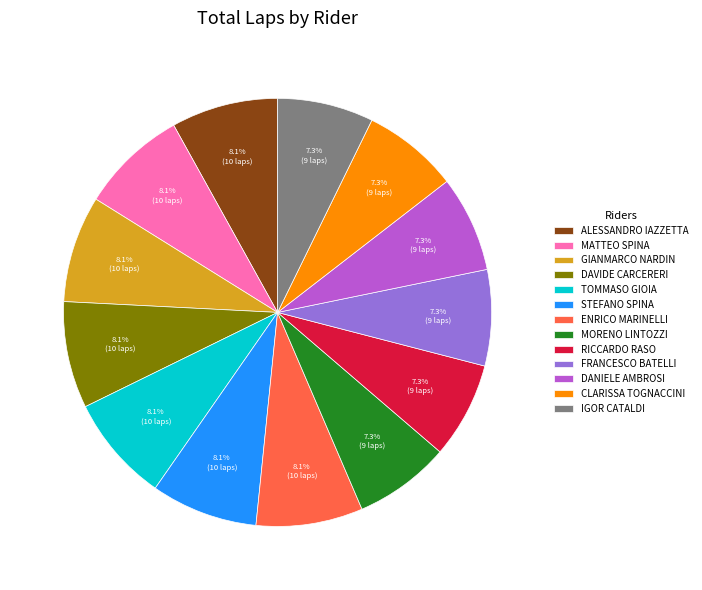

Combined, do IGOR CATALDI and FRANCESCO BATELLI account for over 50%?

No